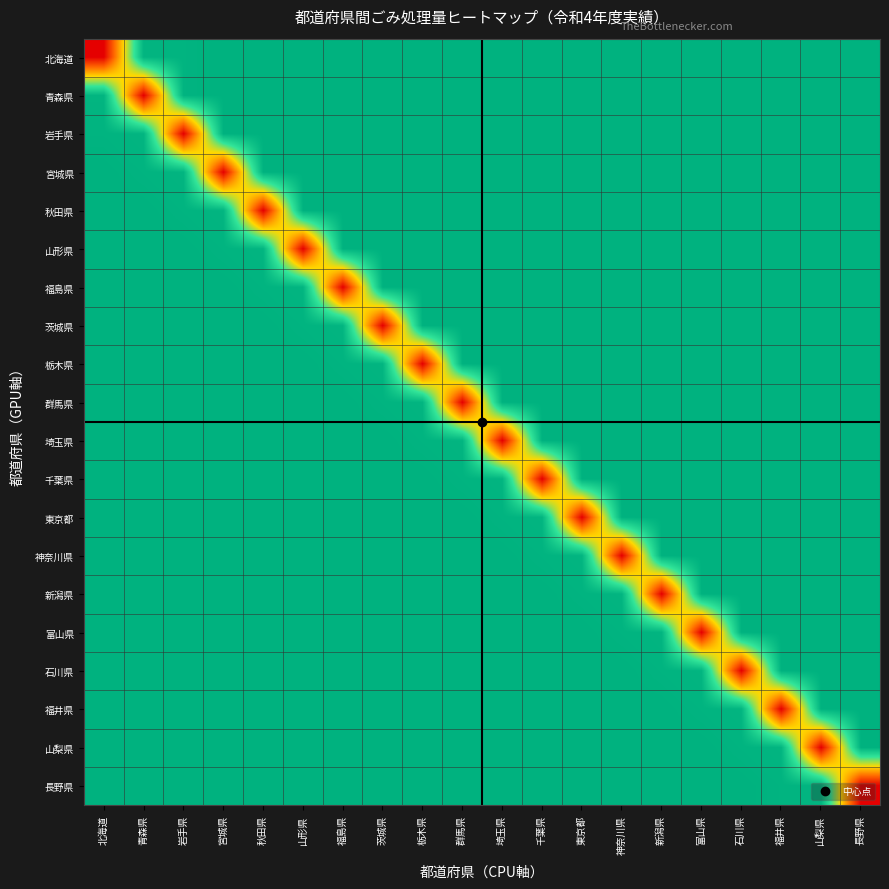

Reading left to right, what are all the values shown in this chart?

北海道: 北海道=0	青森県=15000	岩手県=15100	宮城県=15202	秋田県=15204	山形県=15205	福島県=15206	茨城県=15208	栃木県=15209	群馬県=15210	埼玉県=15211	千葉県=15212	東京都=15213	神奈川県=15216	新潟県=15217	富山県=15218	石川県=15222	福井県=15223	山梨県=15224	長野県=15225
青森県: 北海道=15000	青森県=0	岩手県=15100	宮城県=15202	秋田県=15204	山形県=15205	福島県=15206	茨城県=15208	栃木県=15209	群馬県=15210	埼玉県=15211	千葉県=15212	東京都=15213	神奈川県=15216	新潟県=15217	富山県=15218	石川県=15222	福井県=15223	山梨県=15224	長野県=15225
岩手県: 北海道=15100	青森県=15000	岩手県=0	宮城県=15202	秋田県=15204	山形県=15205	福島県=15206	茨城県=15208	栃木県=15209	群馬県=15210	埼玉県=15211	千葉県=15212	東京都=15213	神奈川県=15216	新潟県=15217	富山県=15218	石川県=15222	福井県=15223	山梨県=15224	長野県=15225
宮城県: 北海道=15202	青森県=15100	岩手県=15000	宮城県=0	秋田県=15204	山形県=15205	福島県=15206	茨城県=15208	栃木県=15209	群馬県=15210	埼玉県=15211	千葉県=15212	東京都=15213	神奈川県=15216	新潟県=15217	富山県=15218	石川県=15222	福井県=15223	山梨県=15224	長野県=15225
秋田県: 北海道=15204	青森県=15202	岩手県=15100	宮城県=15000	秋田県=0	山形県=15205	福島県=15206	茨城県=15208	栃木県=15209	群馬県=15210	埼玉県=15211	千葉県=15212	東京都=15213	神奈川県=15216	新潟県=15217	富山県=15218	石川県=15222	福井県=15223	山梨県=15224	長野県=15225
山形県: 北海道=15205	青森県=15204	岩手県=15202	宮城県=15100	秋田県=15000	山形県=0	福島県=15206	茨城県=15208	栃木県=15209	群馬県=15210	埼玉県=15211	千葉県=15212	東京都=15213	神奈川県=15216	新潟県=15217	富山県=15218	石川県=15222	福井県=15223	山梨県=15224	長野県=15225
福島県: 北海道=15206	青森県=15205	岩手県=15204	宮城県=15202	秋田県=15100	山形県=15000	福島県=0	茨城県=15208	栃木県=15209	群馬県=15210	埼玉県=15211	千葉県=15212	東京都=15213	神奈川県=15216	新潟県=15217	富山県=15218	石川県=15222	福井県=15223	山梨県=15224	長野県=15225
茨城県: 北海道=15208	青森県=15206	岩手県=15205	宮城県=15204	秋田県=15202	山形県=15100	福島県=15000	茨城県=0	栃木県=15209	群馬県=15210	埼玉県=15211	千葉県=15212	東京都=15213	神奈川県=15216	新潟県=15217	富山県=15218	石川県=15222	福井県=15223	山梨県=15224	長野県=15225
栃木県: 北海道=15209	青森県=15208	岩手県=15206	宮城県=15205	秋田県=15204	山形県=15202	福島県=15100	茨城県=15000	栃木県=0	群馬県=15210	埼玉県=15211	千葉県=15212	東京都=15213	神奈川県=15216	新潟県=15217	富山県=15218	石川県=15222	福井県=15223	山梨県=15224	長野県=15225
群馬県: 北海道=15210	青森県=15209	岩手県=15208	宮城県=15206	秋田県=15205	山形県=15204	福島県=15202	茨城県=15100	栃木県=15000	群馬県=0	埼玉県=15211	千葉県=15212	東京都=15213	神奈川県=15216	新潟県=15217	富山県=15218	石川県=15222	福井県=15223	山梨県=15224	長野県=15225
埼玉県: 北海道=15211	青森県=15210	岩手県=15209	宮城県=15208	秋田県=15206	山形県=15205	福島県=15204	茨城県=15202	栃木県=15100	群馬県=15000	埼玉県=0	千葉県=15212	東京都=15213	神奈川県=15216	新潟県=15217	富山県=15218	石川県=15222	福井県=15223	山梨県=15224	長野県=15225
千葉県: 北海道=15212	青森県=15211	岩手県=15210	宮城県=15209	秋田県=15208	山形県=15206	福島県=15205	茨城県=15204	栃木県=15202	群馬県=15100	埼玉県=15000	千葉県=0	東京都=15213	神奈川県=15216	新潟県=15217	富山県=15218	石川県=15222	福井県=15223	山梨県=15224	長野県=15225
東京都: 北海道=15213	青森県=15212	岩手県=15211	宮城県=15210	秋田県=15209	山形県=15208	福島県=15206	茨城県=15205	栃木県=15204	群馬県=15202	埼玉県=15100	千葉県=15000	東京都=0	神奈川県=15216	新潟県=15217	富山県=15218	石川県=15222	福井県=15223	山梨県=15224	長野県=15225
神奈川県: 北海道=15216	青森県=15213	岩手県=15212	宮城県=15211	秋田県=15210	山形県=15209	福島県=15208	茨城県=15206	栃木県=15205	群馬県=15204	埼玉県=15202	千葉県=15100	東京都=15000	神奈川県=0	新潟県=15217	富山県=15218	石川県=15222	福井県=15223	山梨県=15224	長野県=15225
新潟県: 北海道=15217	青森県=15216	岩手県=15213	宮城県=15212	秋田県=15211	山形県=15210	福島県=15209	茨城県=15208	栃木県=15206	群馬県=15205	埼玉県=15204	千葉県=15202	東京都=15100	神奈川県=15000	新潟県=0	富山県=15218	石川県=15222	福井県=15223	山梨県=15224	長野県=15225
富山県: 北海道=15218	青森県=15217	岩手県=15216	宮城県=15213	秋田県=15212	山形県=15211	福島県=15210	茨城県=15209	栃木県=15208	群馬県=15206	埼玉県=15205	千葉県=15204	東京都=15202	神奈川県=15100	新潟県=15000	富山県=0	石川県=15222	福井県=15223	山梨県=15224	長野県=15225
石川県: 北海道=15222	青森県=15218	岩手県=15217	宮城県=15216	秋田県=15213	山形県=15212	福島県=15211	茨城県=15210	栃木県=15209	群馬県=15208	埼玉県=15206	千葉県=15205	東京都=15204	神奈川県=15202	新潟県=15100	富山県=15000	石川県=0	福井県=15223	山梨県=15224	長野県=15225
福井県: 北海道=15223	青森県=15222	岩手県=15218	宮城県=15217	秋田県=15216	山形県=15213	福島県=15212	茨城県=15211	栃木県=15210	群馬県=15209	埼玉県=15208	千葉県=15206	東京都=15205	神奈川県=15204	新潟県=15202	富山県=15100	石川県=15000	福井県=0	山梨県=15224	長野県=15225
山梨県: 北海道=15224	青森県=15223	岩手県=15222	宮城県=15218	秋田県=15217	山形県=15216	福島県=15213	茨城県=15212	栃木県=15211	群馬県=15210	埼玉県=15209	千葉県=15208	東京都=15206	神奈川県=15205	新潟県=15204	富山県=15202	石川県=15100	福井県=15000	山梨県=0	長野県=15225
長野県: 北海道=15225	青森県=15224	岩手県=15223	宮城県=15222	秋田県=15218	山形県=15217	福島県=15216	茨城県=15213	栃木県=15212	群馬県=15211	埼玉県=15210	千葉県=15209	東京都=15208	神奈川県=15206	新潟県=15205	富山県=15204	石川県=15202	福井県=15100	山梨県=15000	長野県=0